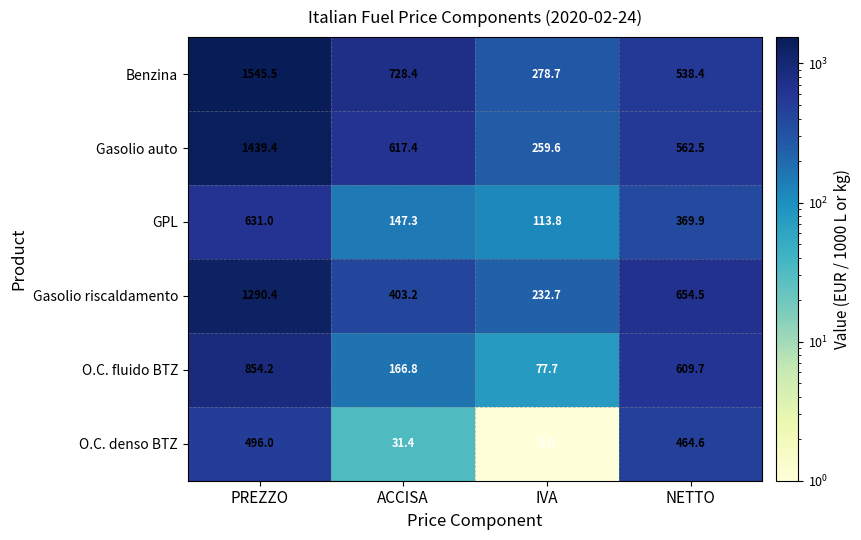

Is it true that Gasolio riscaldamento equals 654.5 at NETTO?

True